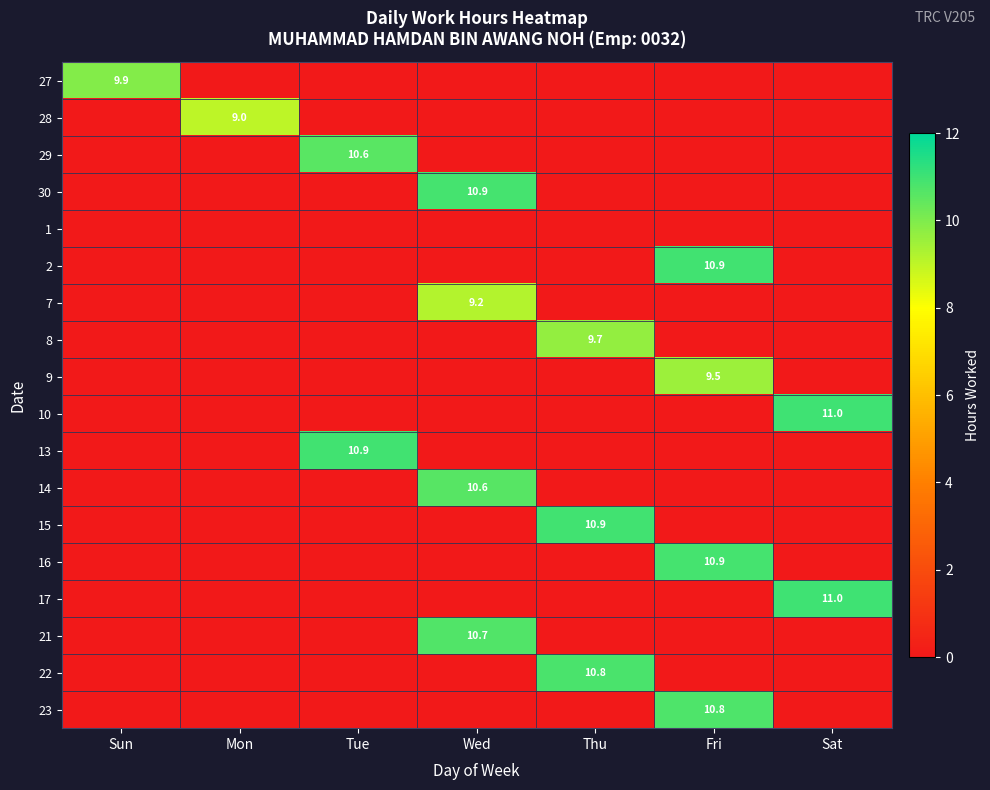

What is the total value across all series at Fri?

42.1